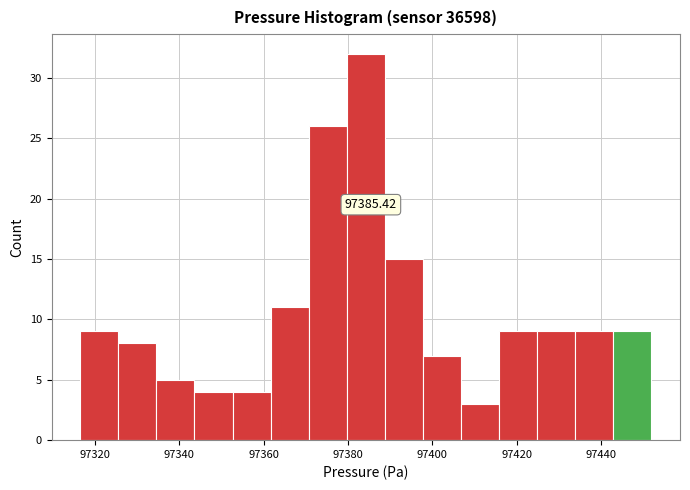

Which range on the x-axis has the tallest bar?

97380 to 97388